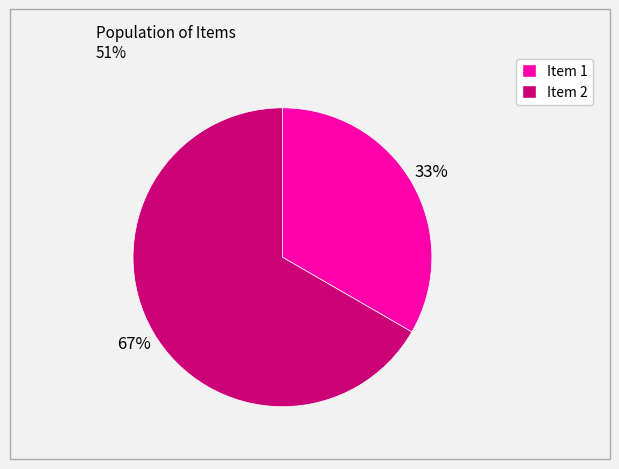

How many segments does this pie chart have?

2